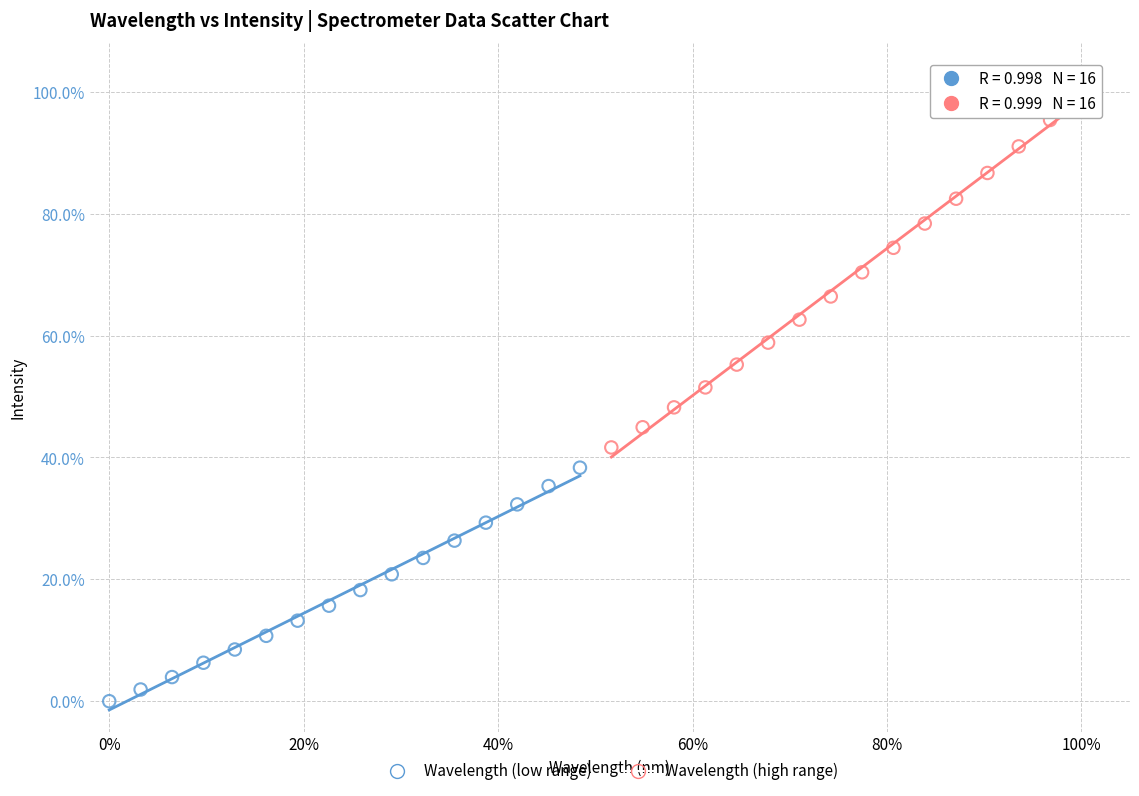

Which series contains the lowest Y value?

Wavelength (low range)